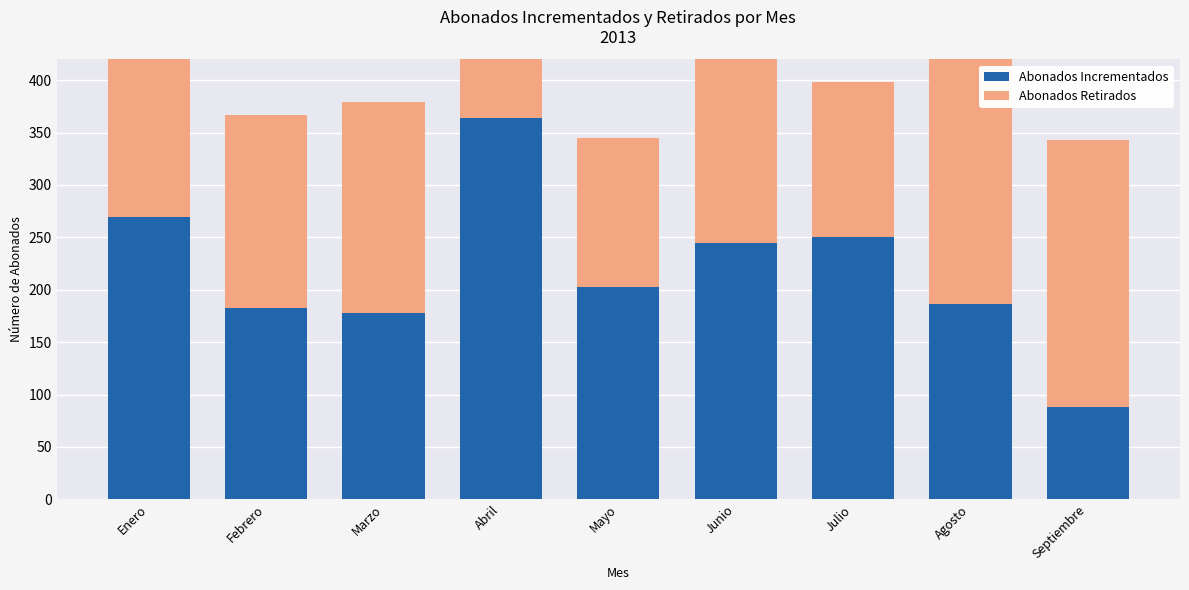

How many values in the Abonados Incrementados series are below 203?

4